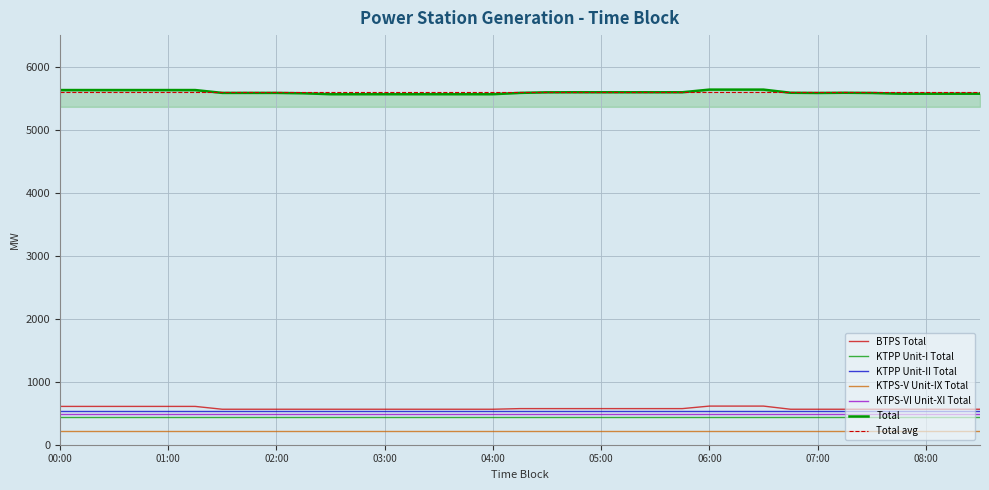

At which category is the sum across all series the highest?

06:00-06:15